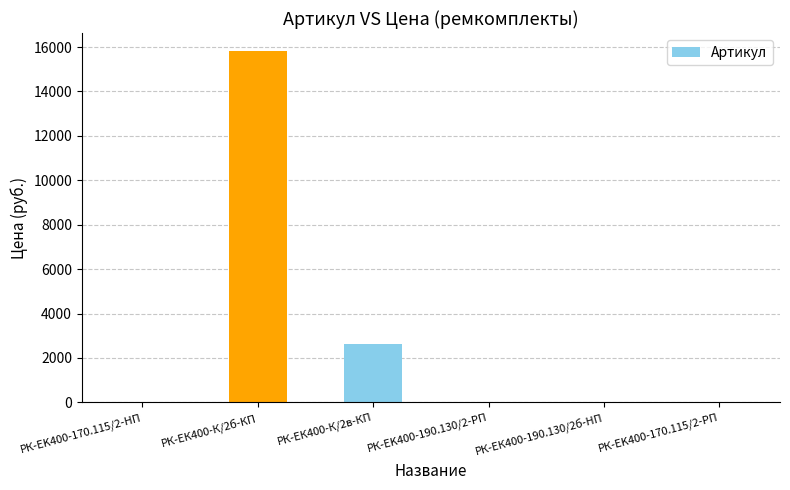

True or false: the data shows 9397.6 at РК-ЕК400-190.130/2б-HП.

False